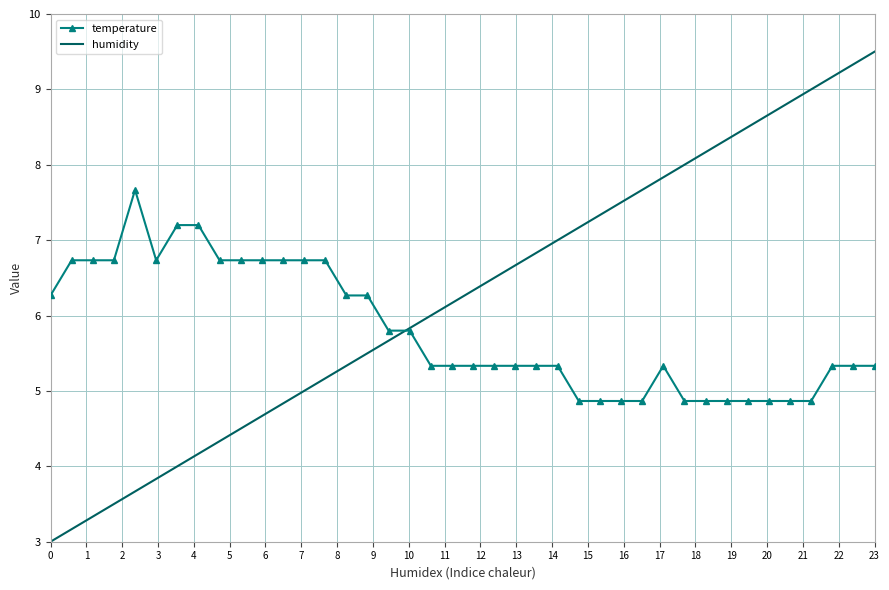

Which series has the widest spread of values?

humidity